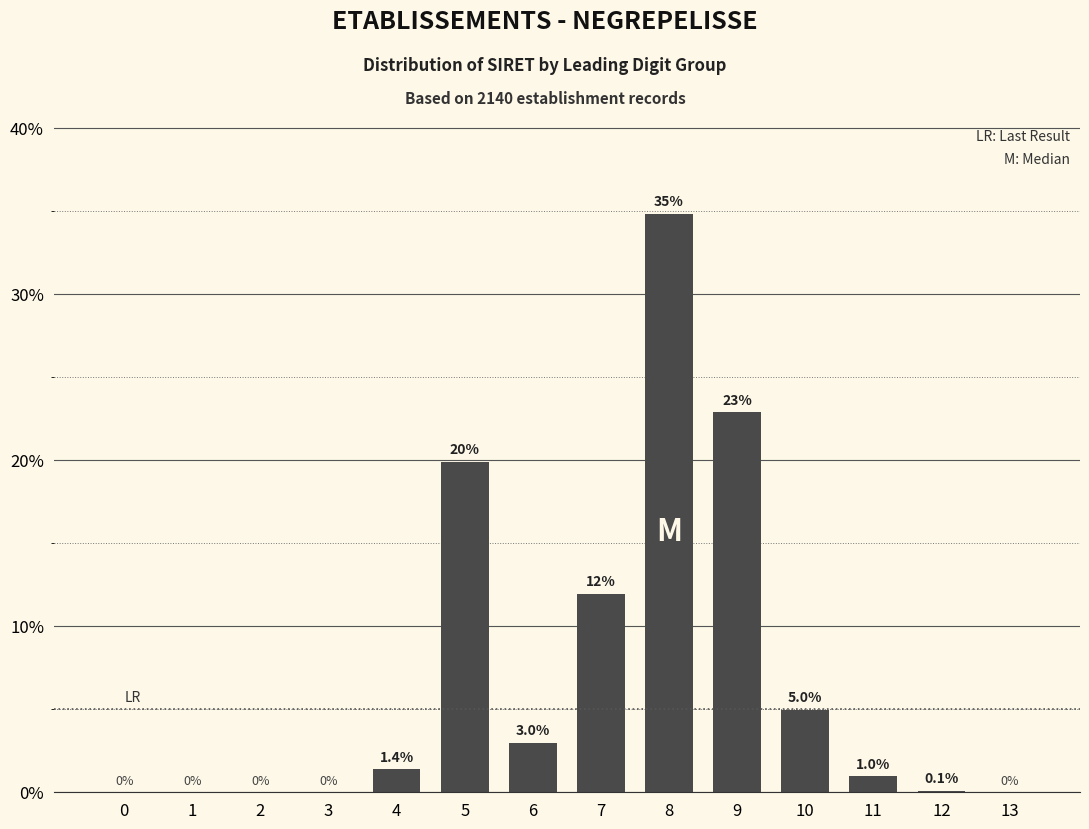

Reading left to right, list all the values displayed in this chart.

0=0.0	1=0.0	2=0.0	3=0.0	4=1.4	5=19.9	6=3.0	7=12.0	8=34.8	9=22.9	10=5.0	11=1.0	12=0.1	13=0.0